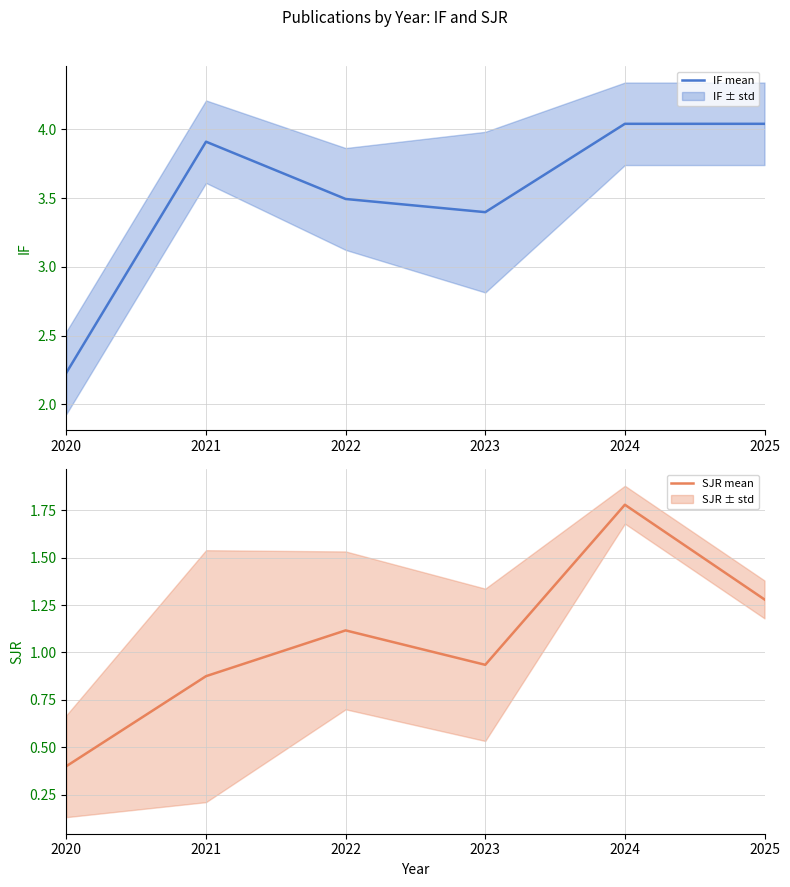

Which series has the widest spread of values?

IF mean